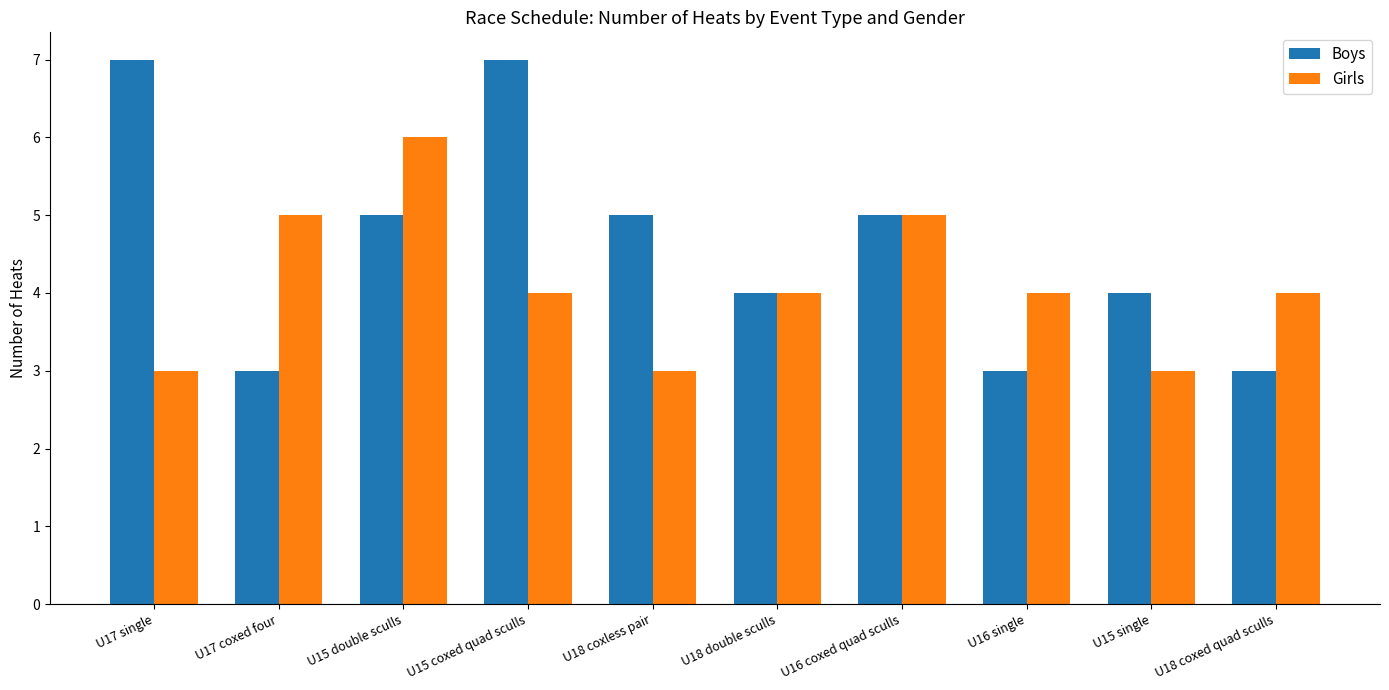

Is it true that Boys equals 1 at U16 single?

False